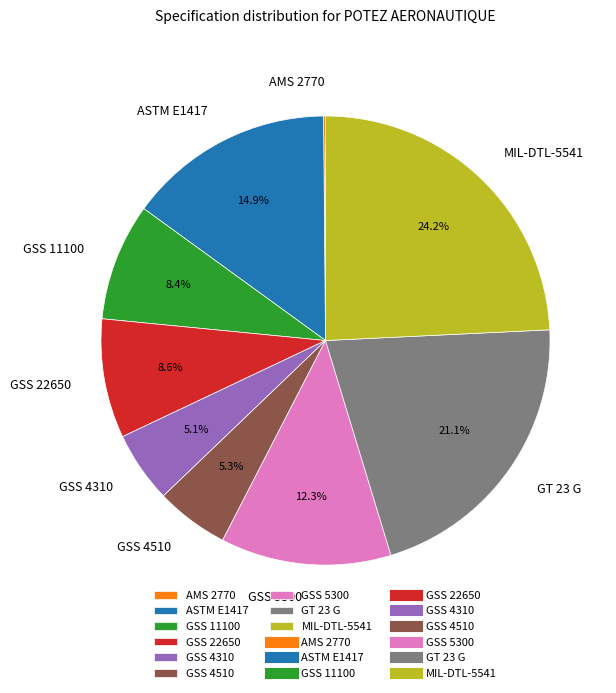

Is there any slice that represents more than half of the pie?

No